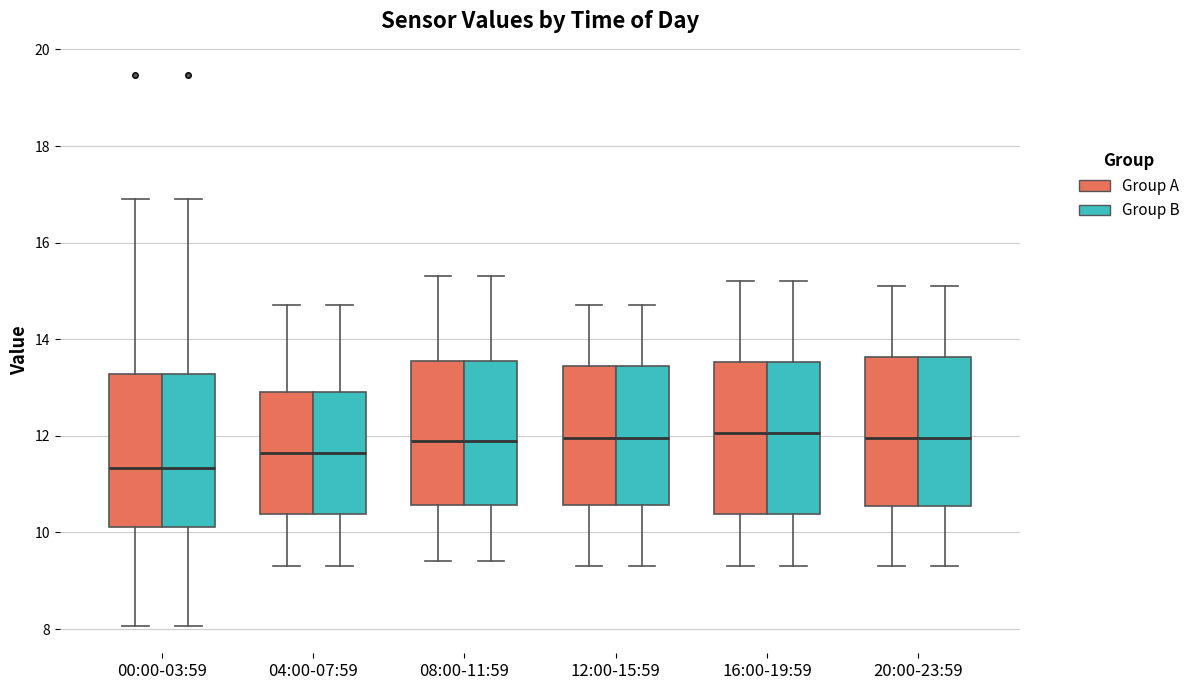

Reading left to right, read every box against the y-axis: the position of its median line, the range the box covers, and the ends of its whiskers. The values are not printed on the chart, so give them approximately, as read against the axis.

00:00-03:59 (Group A): median 11.4, box 10.2 to 13.2, whiskers 8.0 to 17.0
00:00-03:59 (Group B): median 11.4, box 10.2 to 13.2, whiskers 8.0 to 17.0
04:00-07:59 (Group A): median 11.6, box 10.4 to 13.0, whiskers 9.4 to 14.8
04:00-07:59 (Group B): median 11.6, box 10.4 to 13.0, whiskers 9.4 to 14.8
08:00-11:59 (Group A): median 12.0, box 10.6 to 13.6, whiskers 9.4 to 15.4
08:00-11:59 (Group B): median 12.0, box 10.6 to 13.6, whiskers 9.4 to 15.4
12:00-15:59 (Group A): median 12.0, box 10.6 to 13.4, whiskers 9.4 to 14.8
12:00-15:59 (Group B): median 12.0, box 10.6 to 13.4, whiskers 9.4 to 14.8
16:00-19:59 (Group A): median 12.0, box 10.4 to 13.6, whiskers 9.4 to 15.2
16:00-19:59 (Group B): median 12.0, box 10.4 to 13.6, whiskers 9.4 to 15.2
20:00-23:59 (Group A): median 12.0, box 10.6 to 13.6, whiskers 9.4 to 15.2
20:00-23:59 (Group B): median 12.0, box 10.6 to 13.6, whiskers 9.4 to 15.2